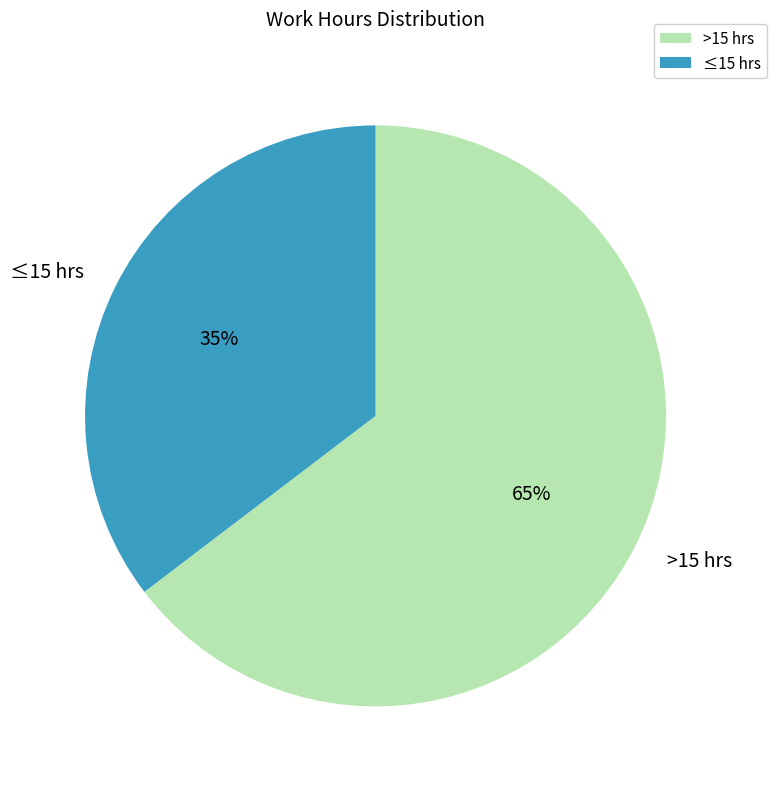

Combined, do >15 hrs and ≤15 hrs account for over 50%?

Yes